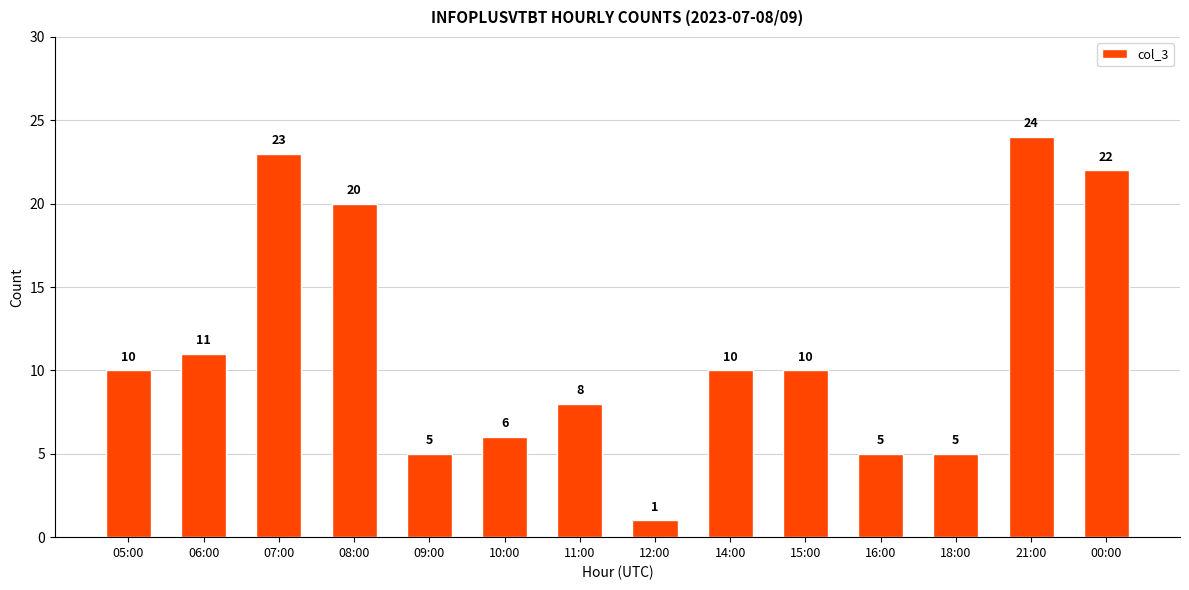

Between 16:00 and 00:00, which is larger?

00:00